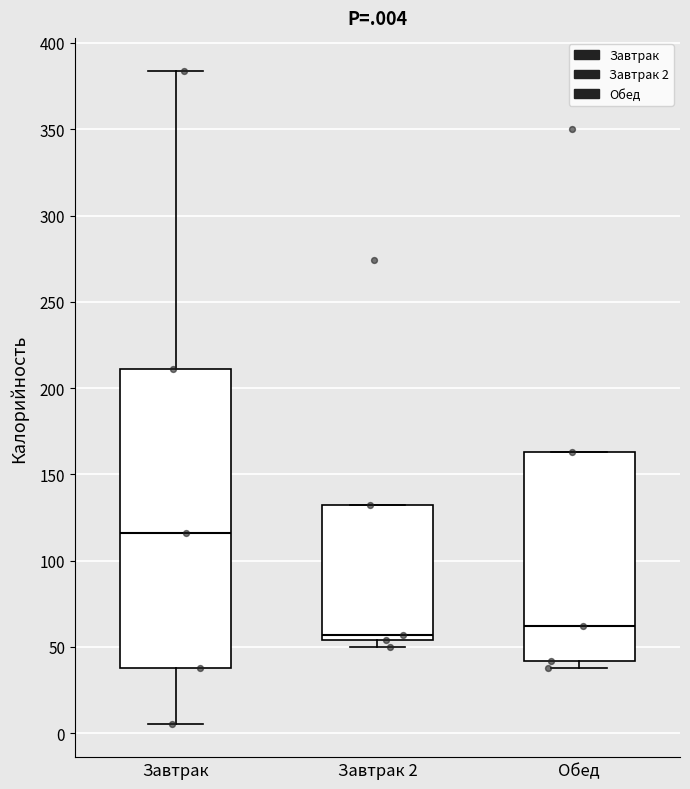

Where is the lower edge of the box for Завтрак on the y-axis? The values are not printed on the chart, so give them approximately, as read against the axis.

40